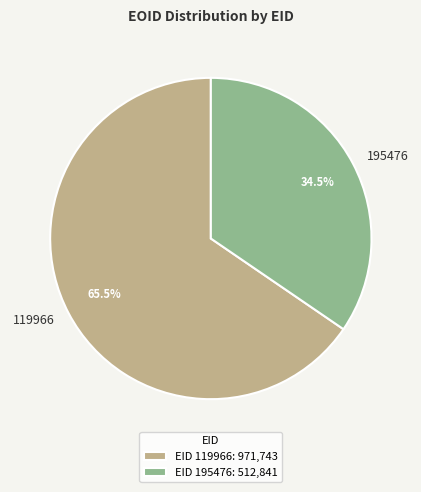

How many segments does this pie chart have?

2